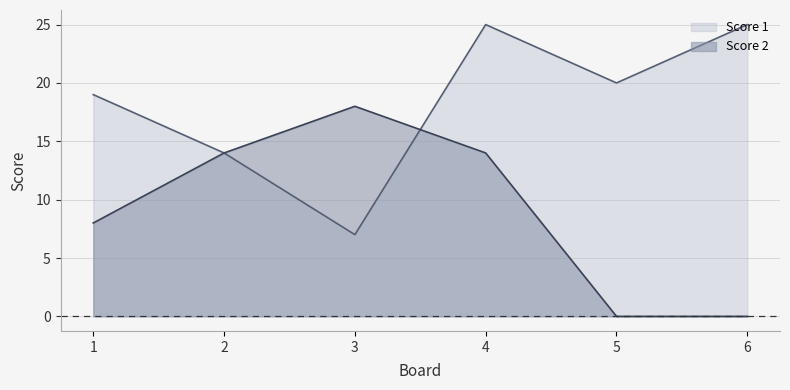

List the labels in order of Score 2 value, largest first.

3, 2, 4, 1, 5, 6